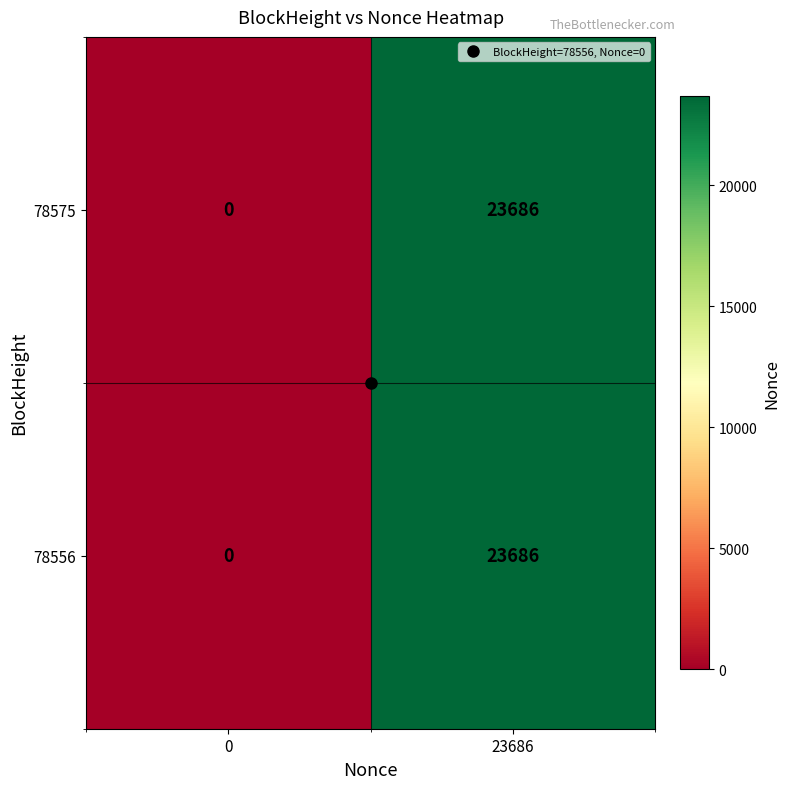

At which category is the sum across all series the highest?

23686